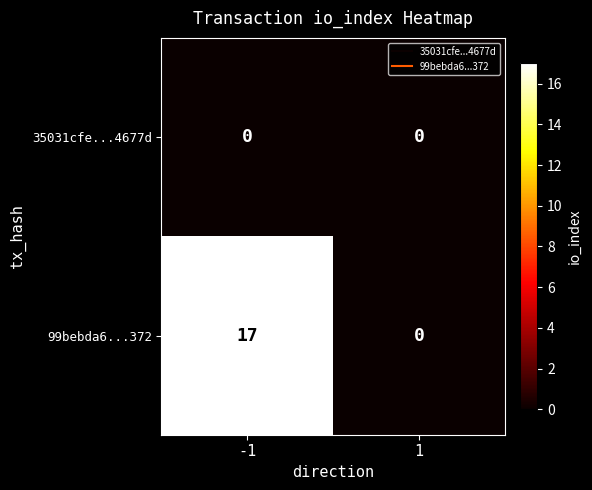

List the series in order of their overall mean, highest first.

99bebda6...372, 35031cfe...4677d